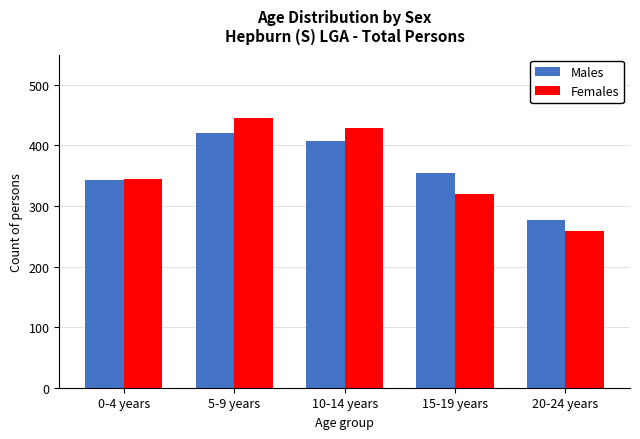

How many values in the Females series are below 344?

2